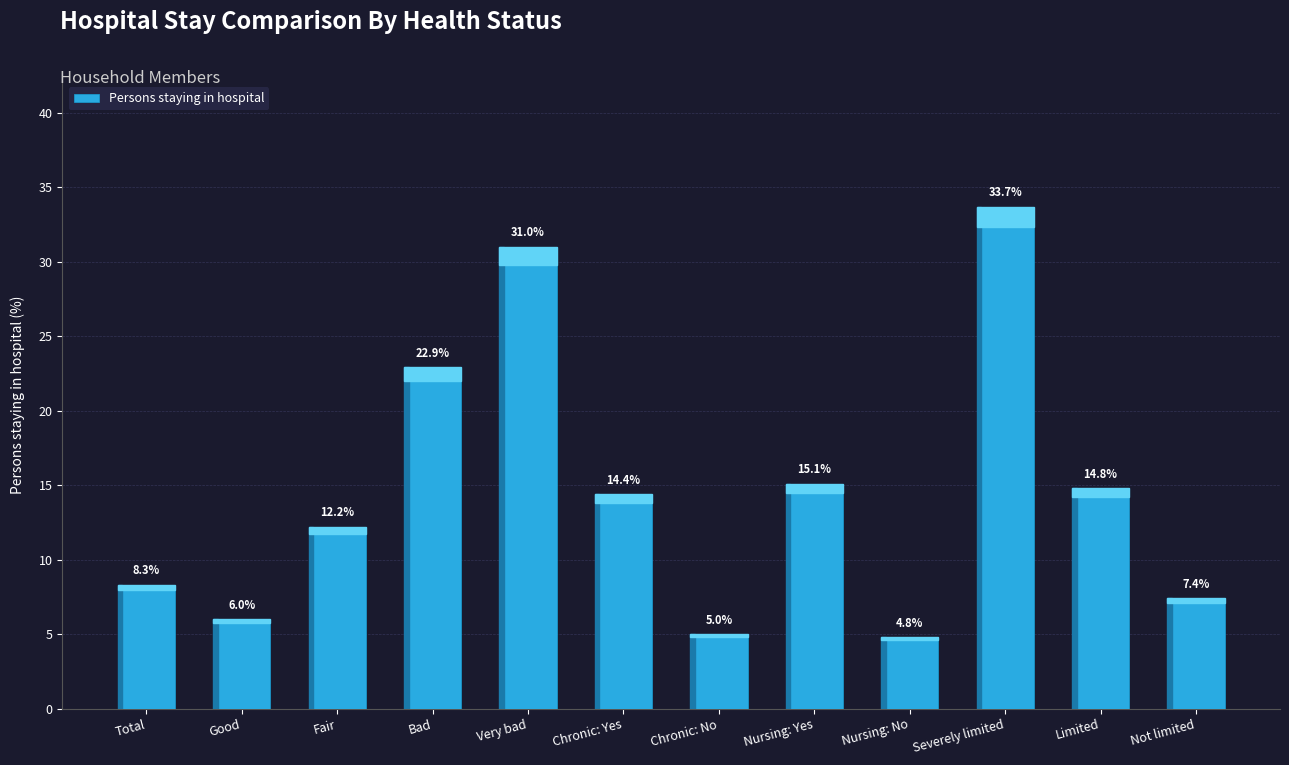

What is the difference between the second highest and minimum values?

26.2